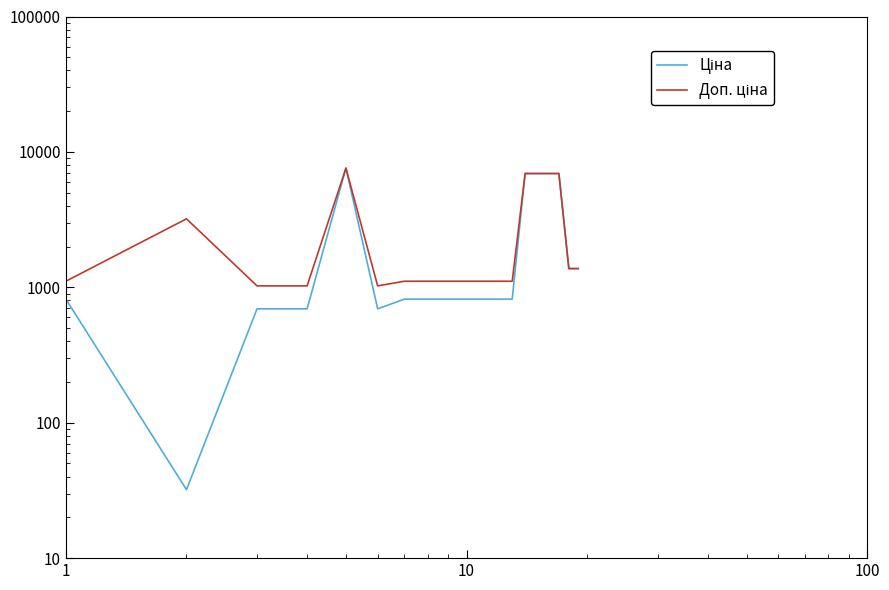

Does the chart have visible grid lines?

No